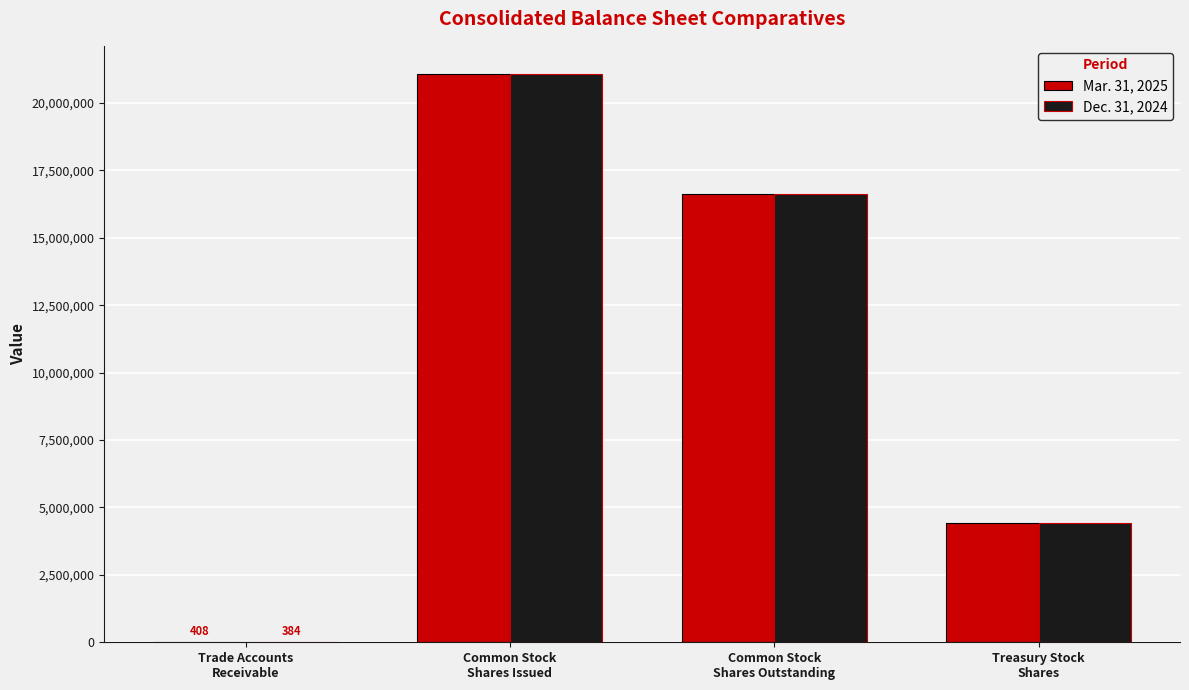

Is it true that Mar. 31, 2025 equals 16632965 at Common Stock
Shares Outstanding?

True